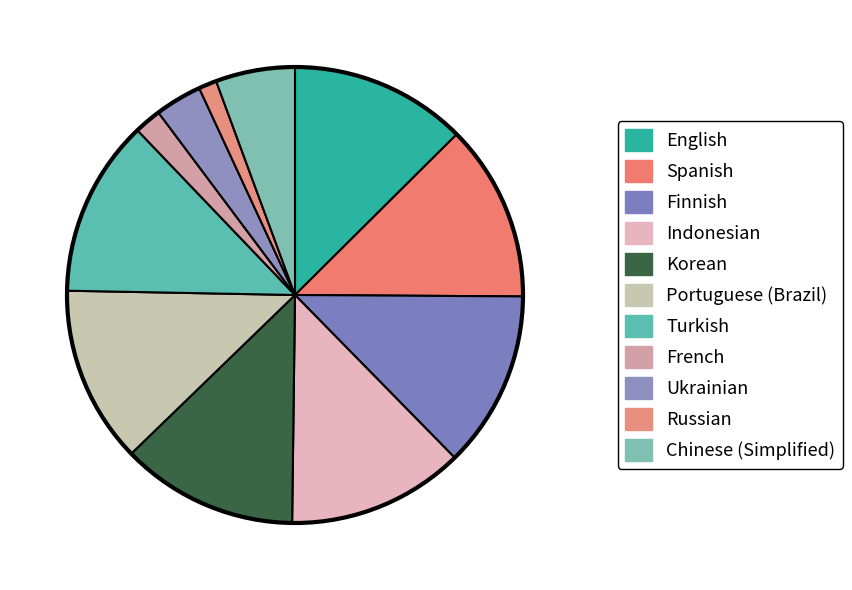

Does Turkish represent more than half of the total?

No